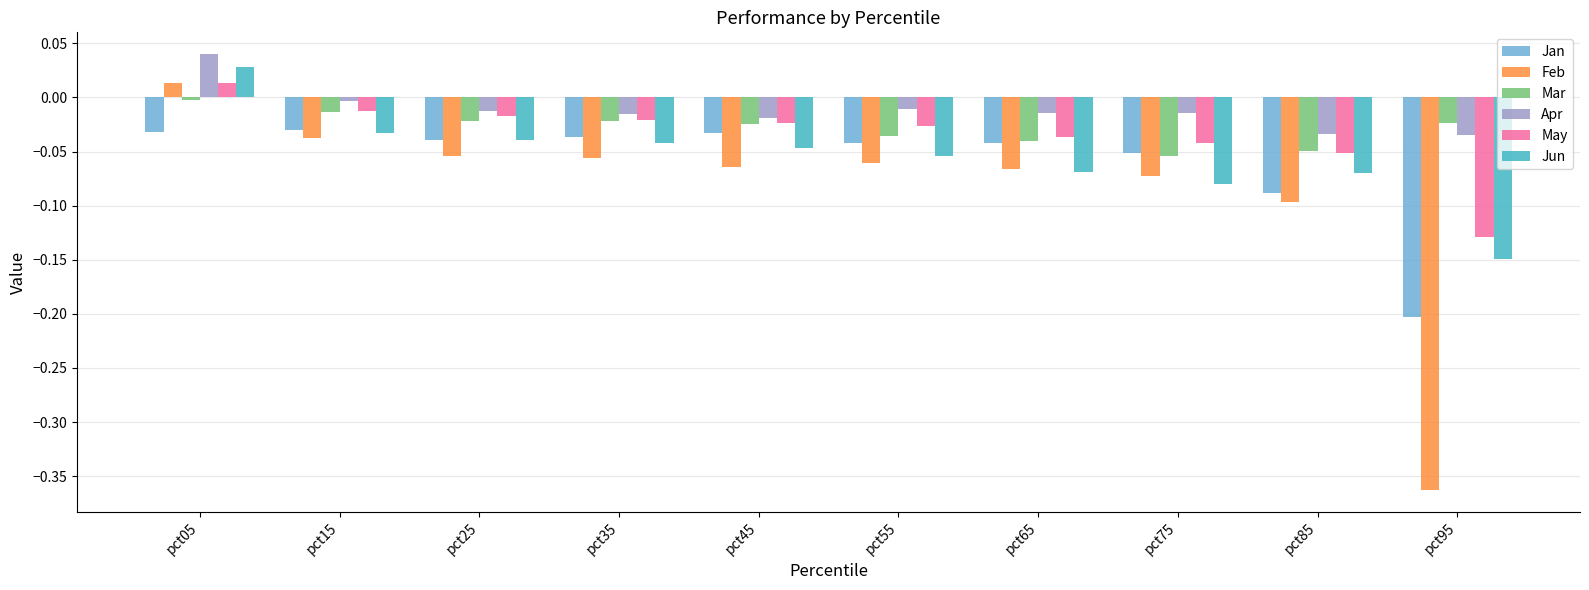

The Apr series shows -0.0 at pct75. True or false?

True